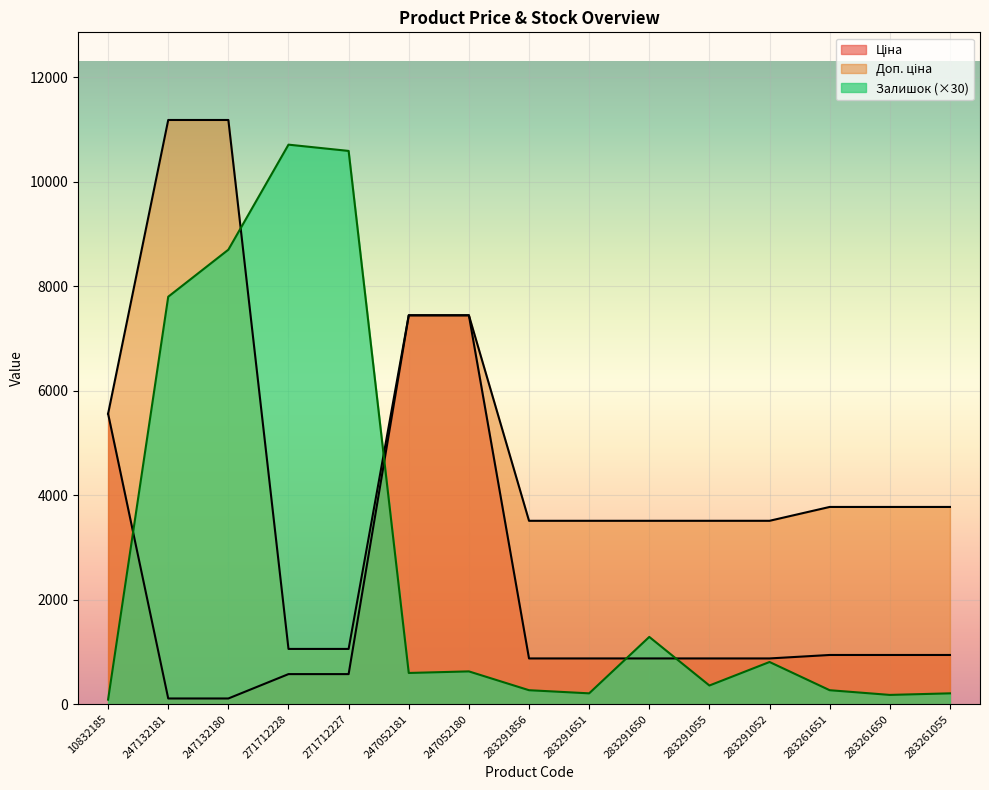

True or false: Доп. ціна has a value of 1787.9 at 271712227.

False